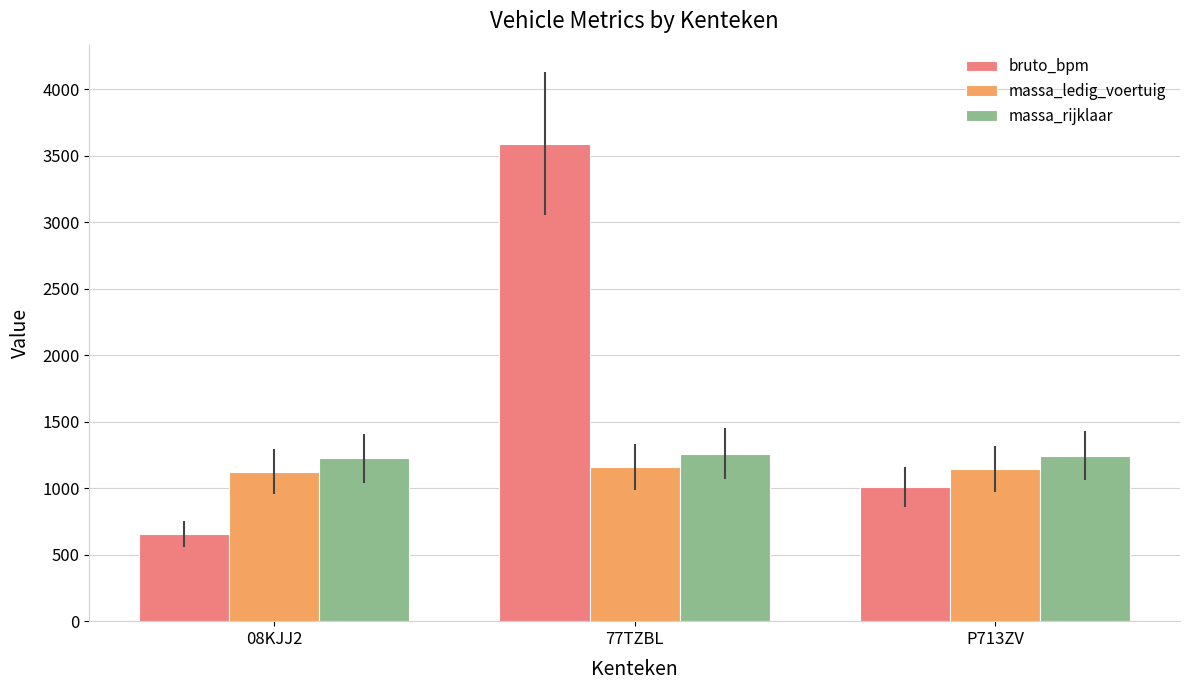

True or false: massa_ledig_voertuig has a value of 331 at 77TZBL.

False